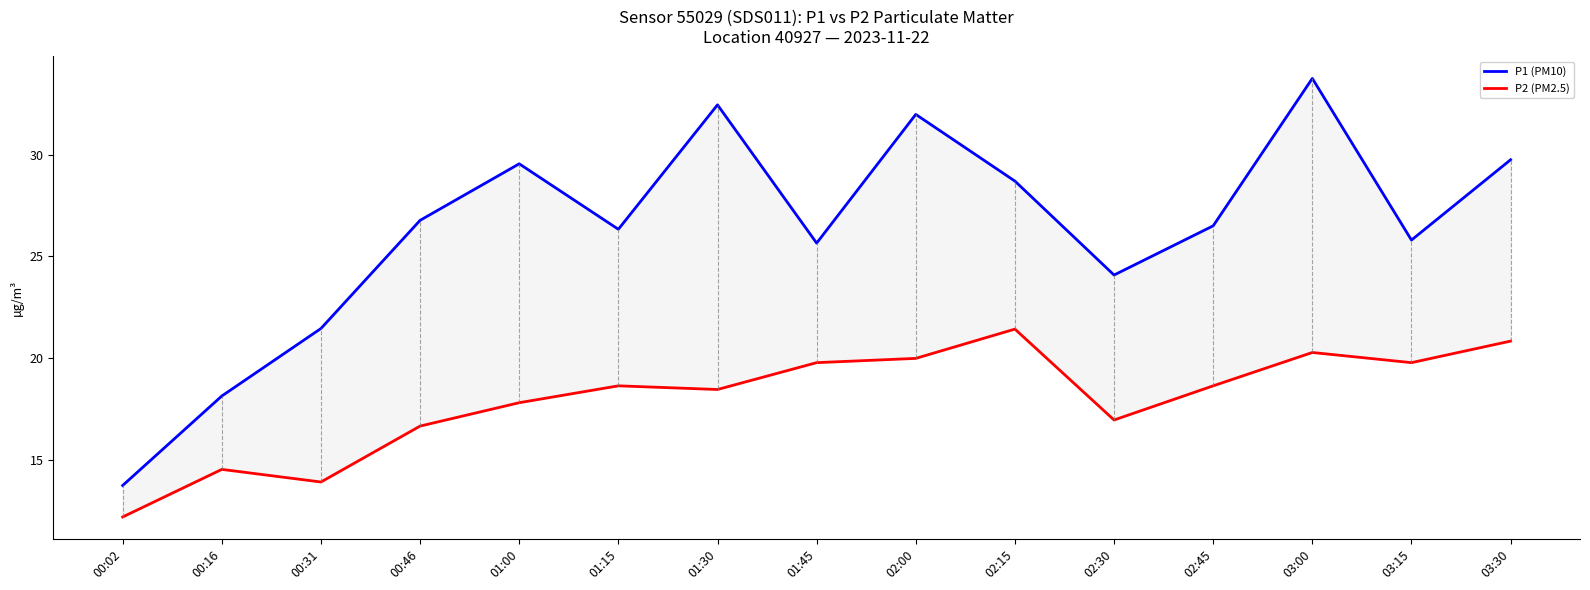

True or false: P2 (PM2.5) and P1 (PM10) cross at least once.

False